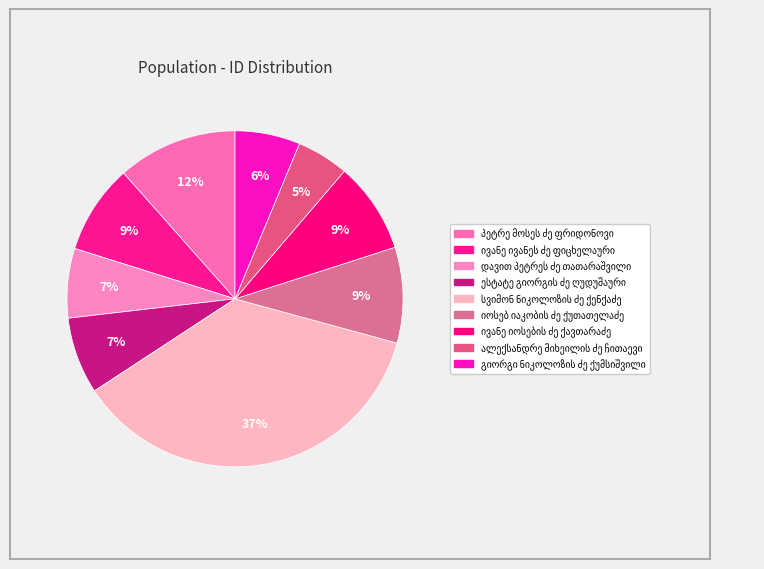

To the nearest percent, what portion does ივანე ივანეს ძე ფიცხელაური represent?

9%